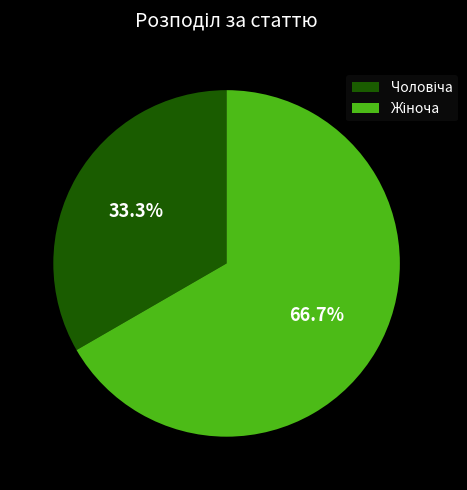

Count the number of slices in the pie.

2